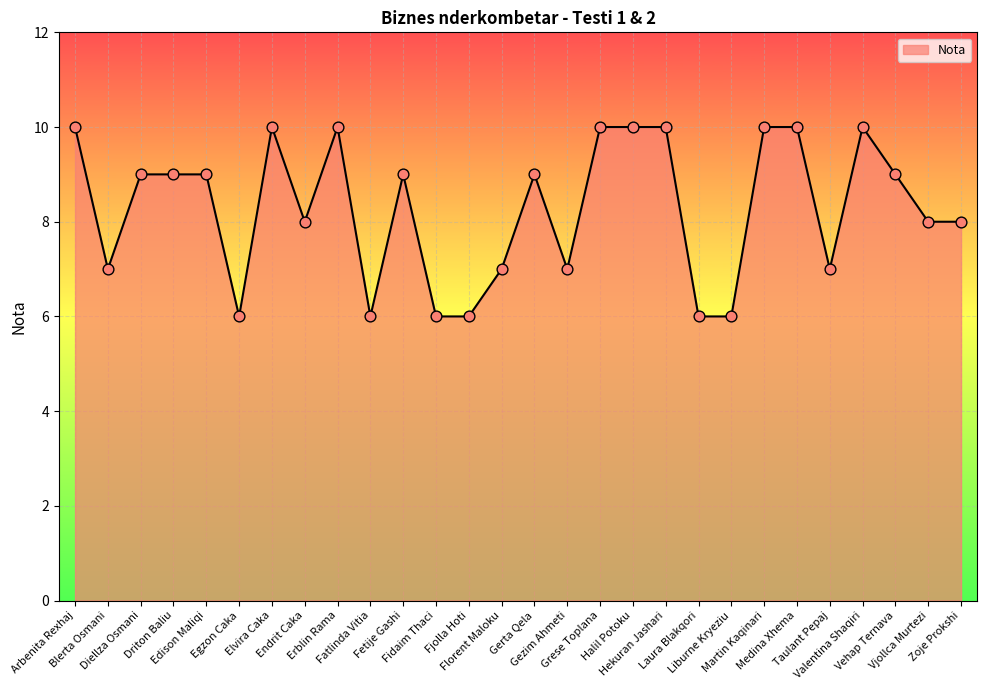

What is the ratio of the value at Arbenita Rexhaj to the value at Vehap Ternava?

1.1